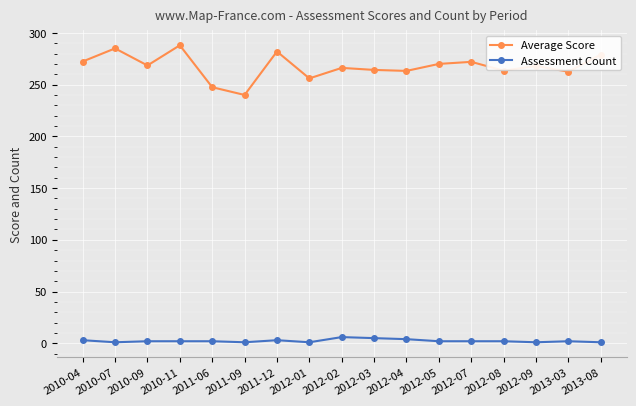

Which series has the largest range (max minus min)?

Average Score